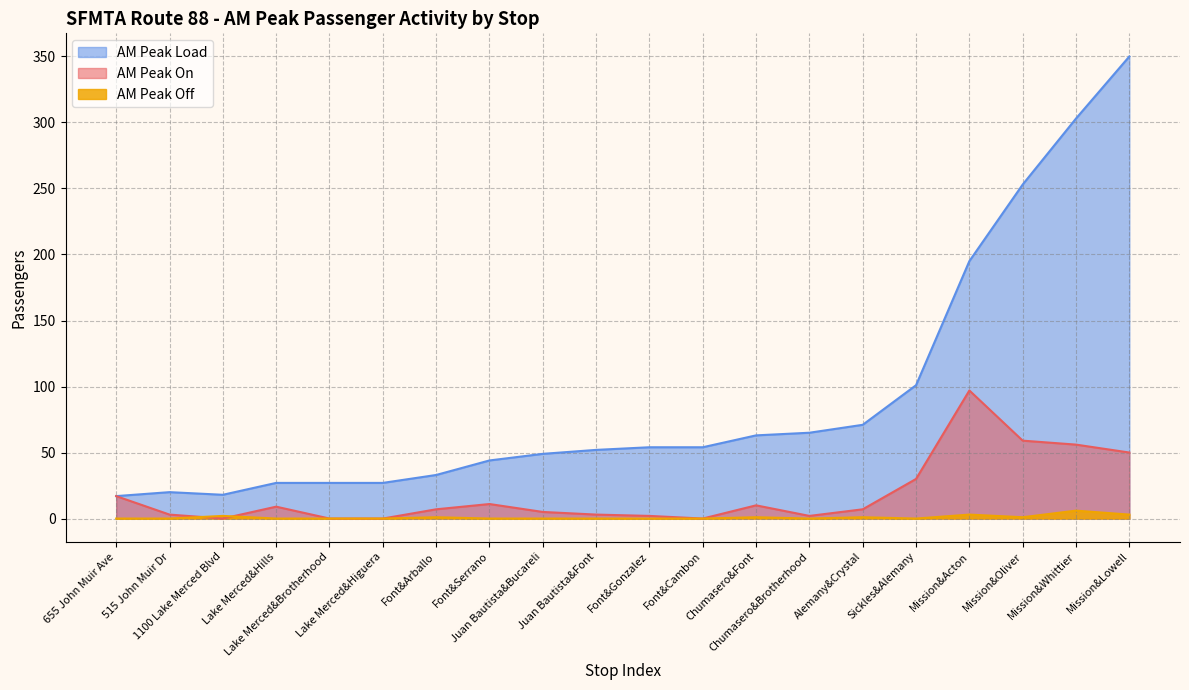

At which category is the sum across all series the highest?

Mission&Lowell